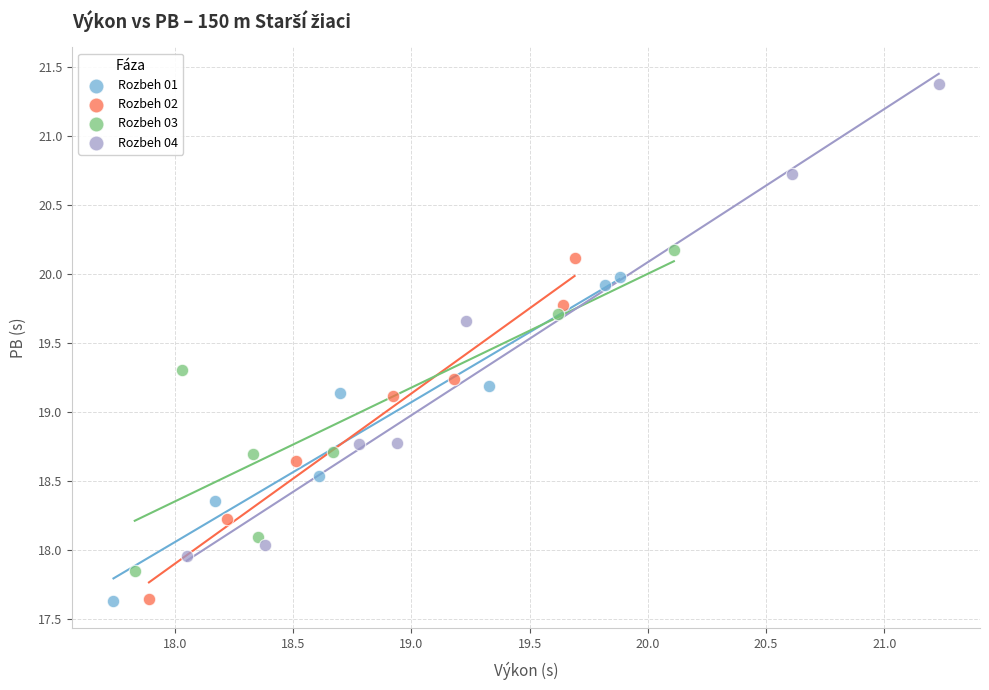

Which series has the largest Y range (max minus min)?

Rozbeh 04